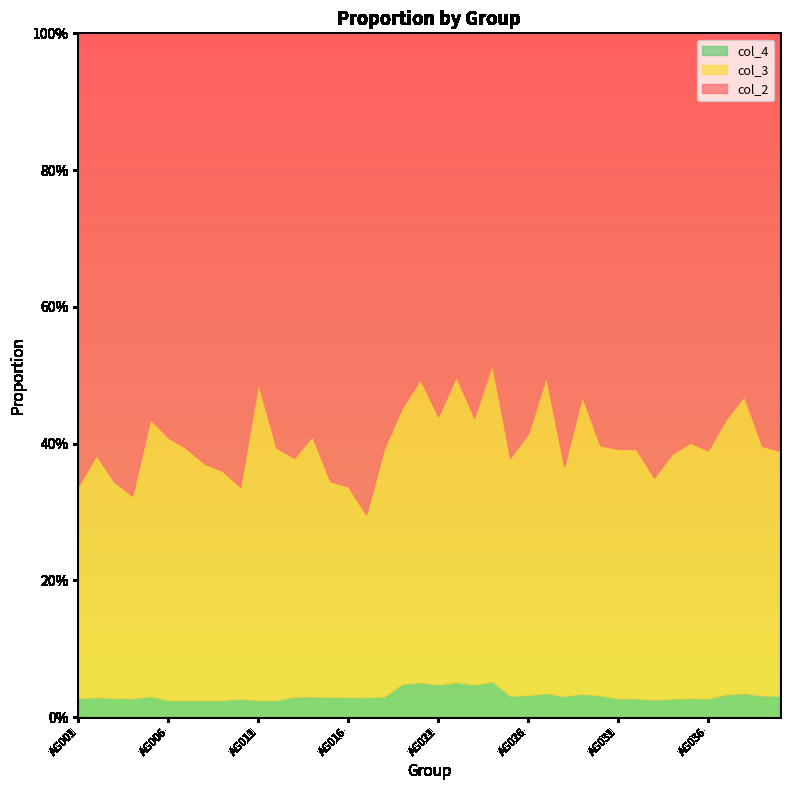

What is the total value across all series at AG039?

1.0